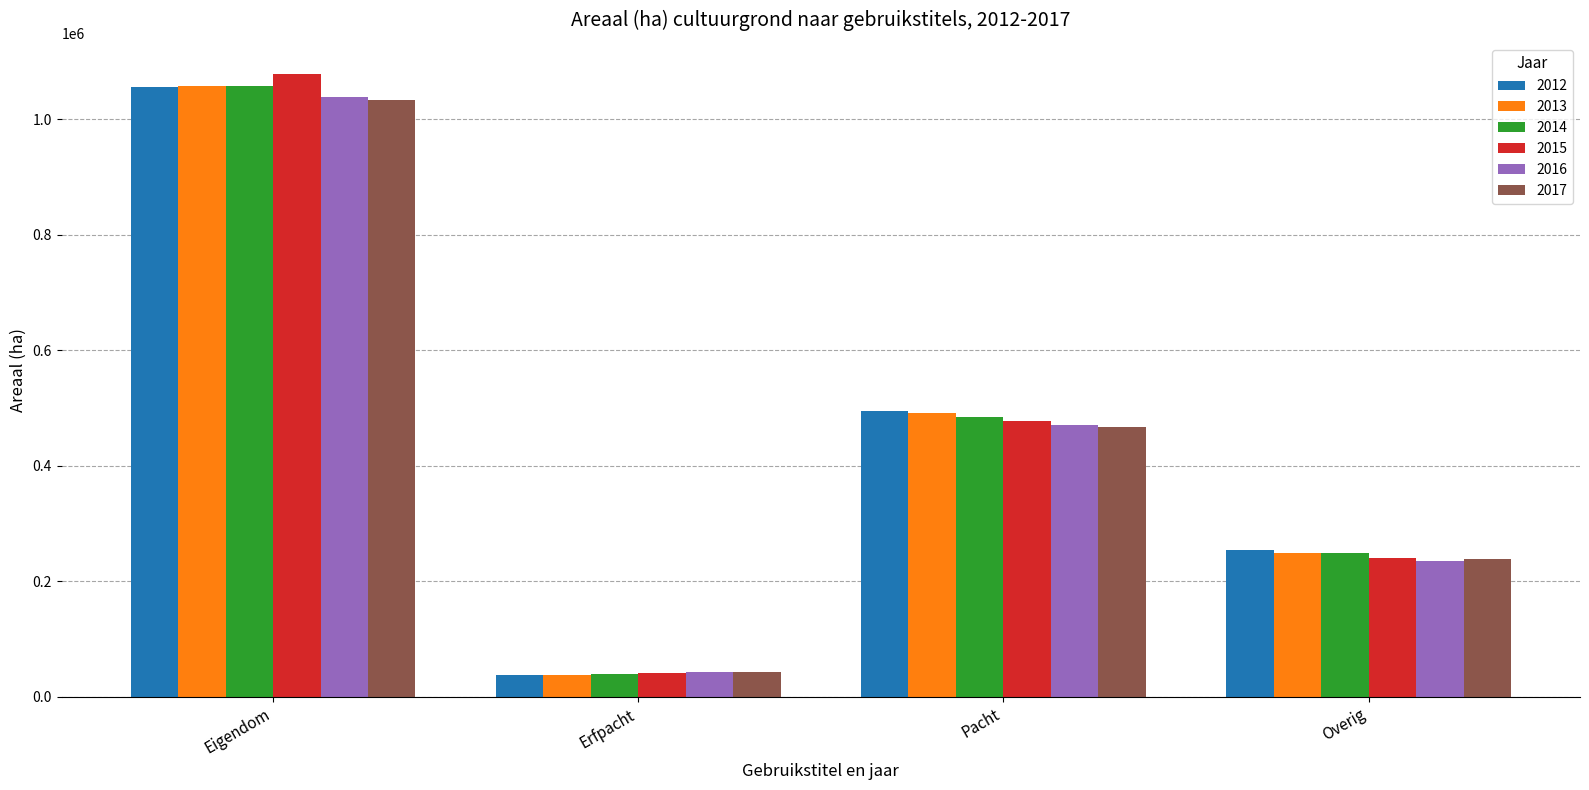

What is the difference between the highest and lowest values at Pacht?

27983